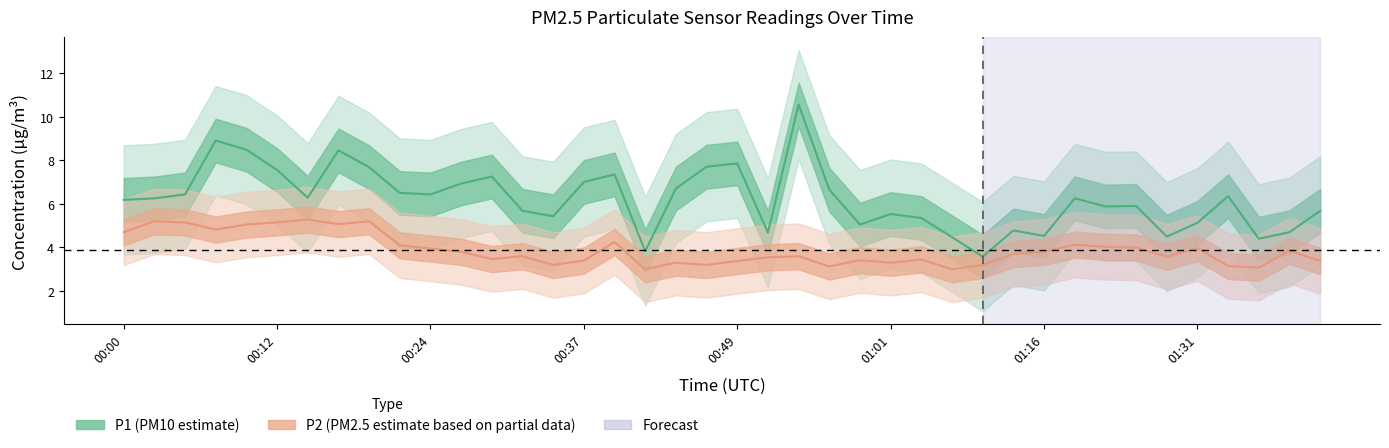

What is the difference between the maximum and second lowest values in the P1 line series?

6.7